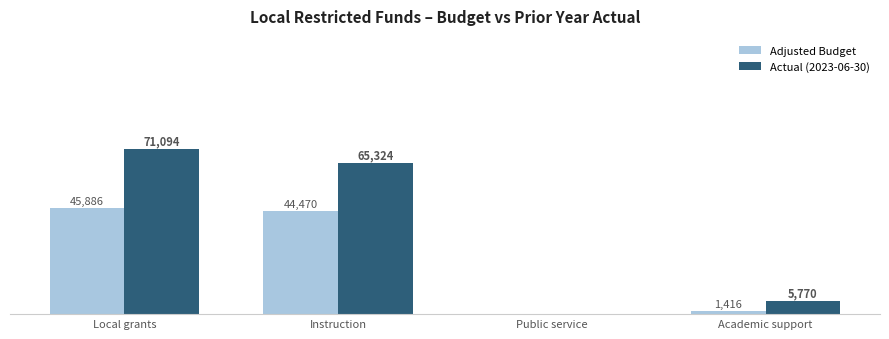

Which series changed the most between Public service and Academic support?

Actual (2023-06-30)